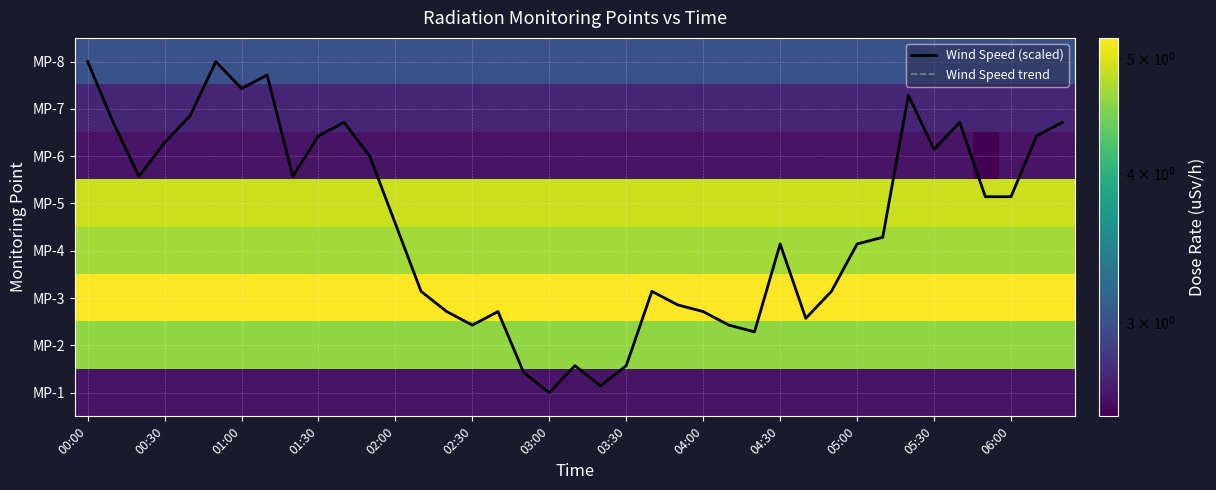

What is the average value of the MP-5 series?

4.9